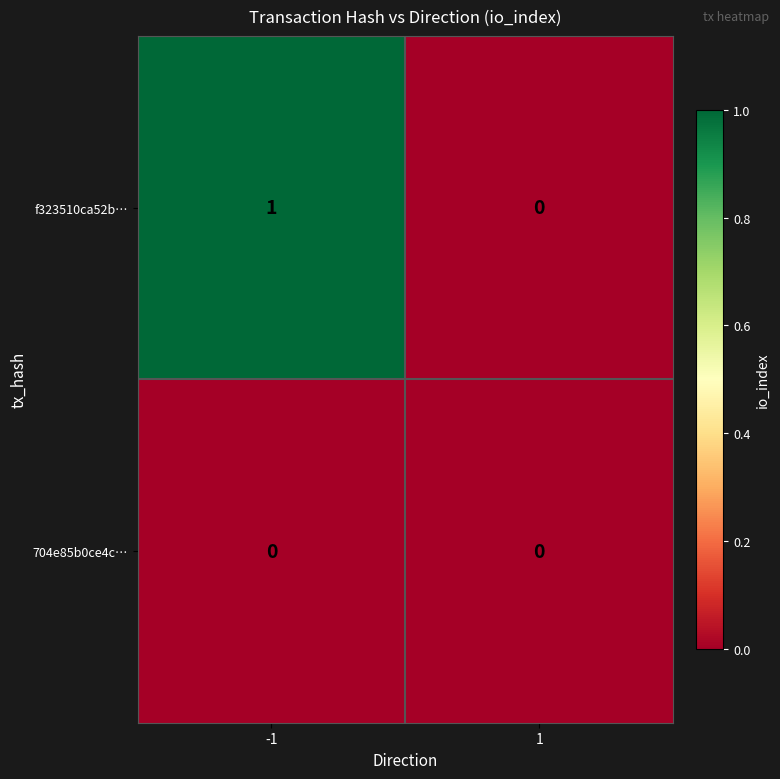

Reading left to right, list all the values displayed in this chart.

f323510ca52b…: -1=1	1=0
704e85b0ce4c…: -1=0	1=0